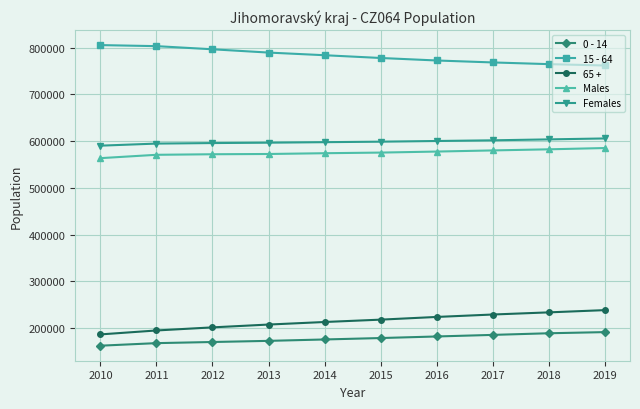

True or false: 0 - 14 and Females cross at least once.

False